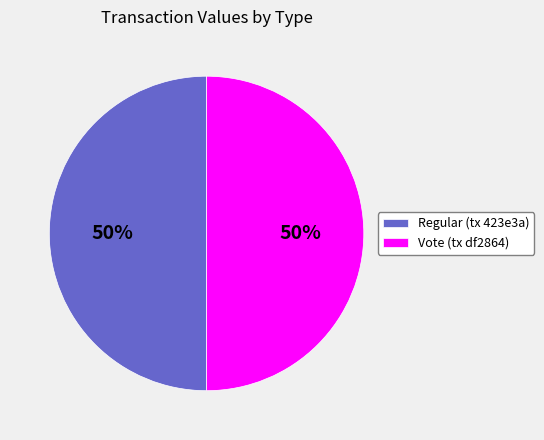

The Vote slice represents 90% of the pie. True or false?

False